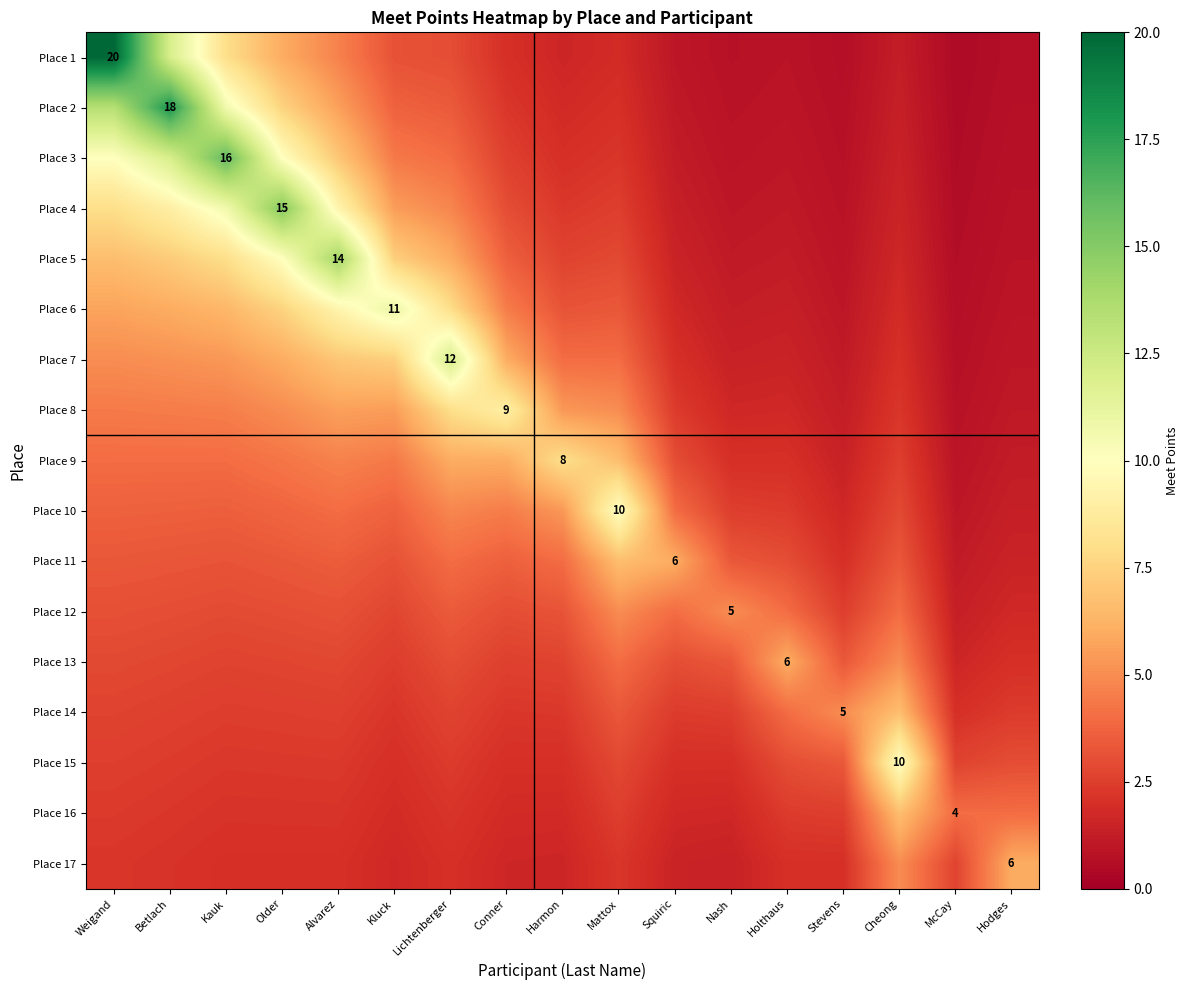

What is the highest value of the Place 5 series?

14.0